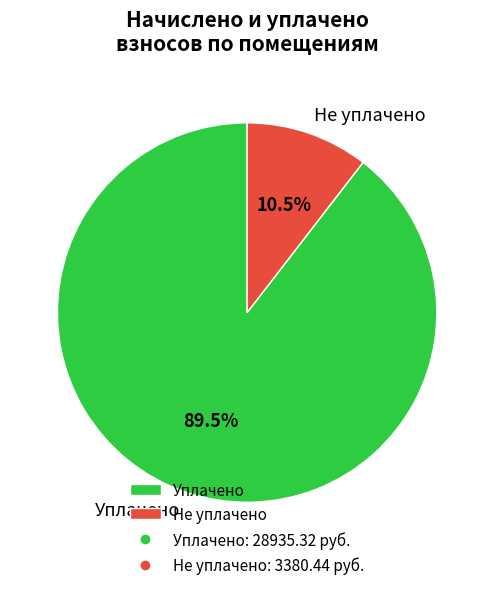

Which slice is the largest?

Уплачено